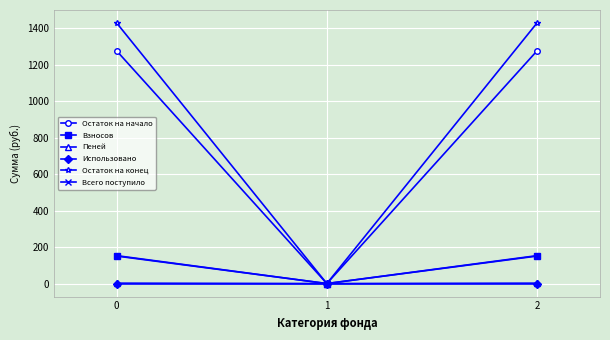

Is the value of Взносов at 1 greater than the value of Остаток на конец at 2?

No